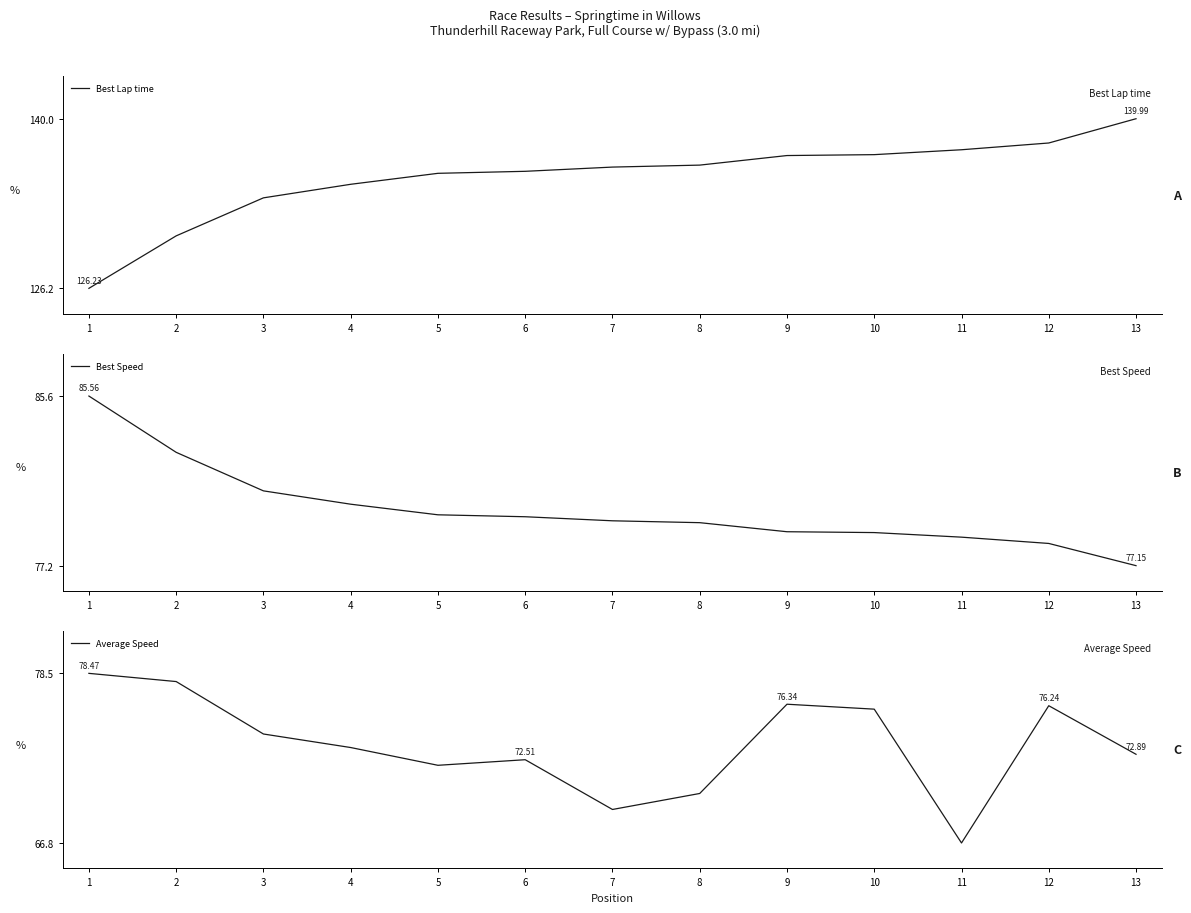

Which series has the largest range (max minus min)?

Best Lap time